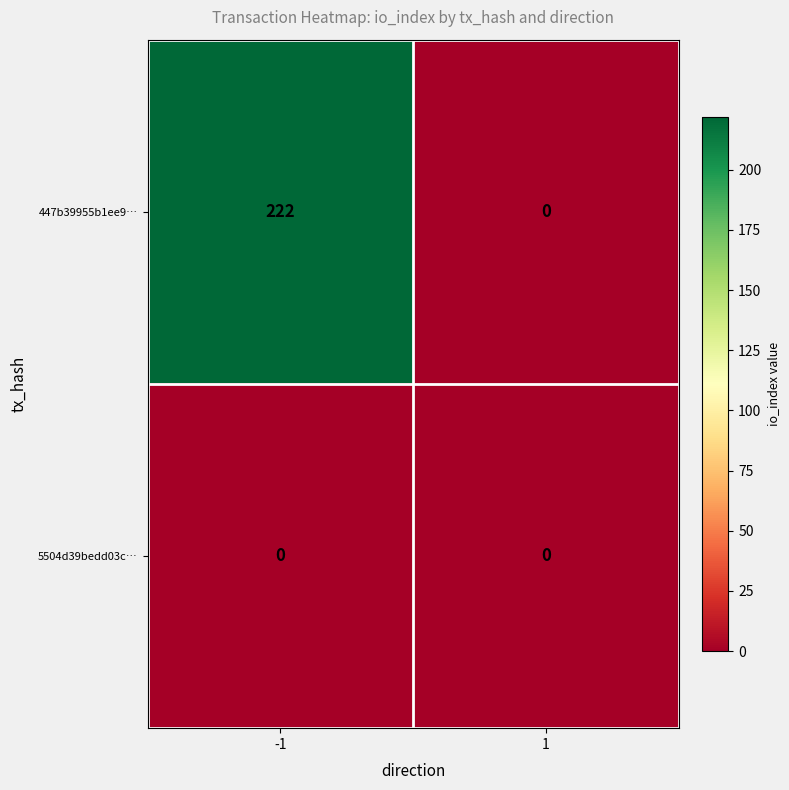

Is it true that 447b39955b1ee9… equals 306 at -1?

False